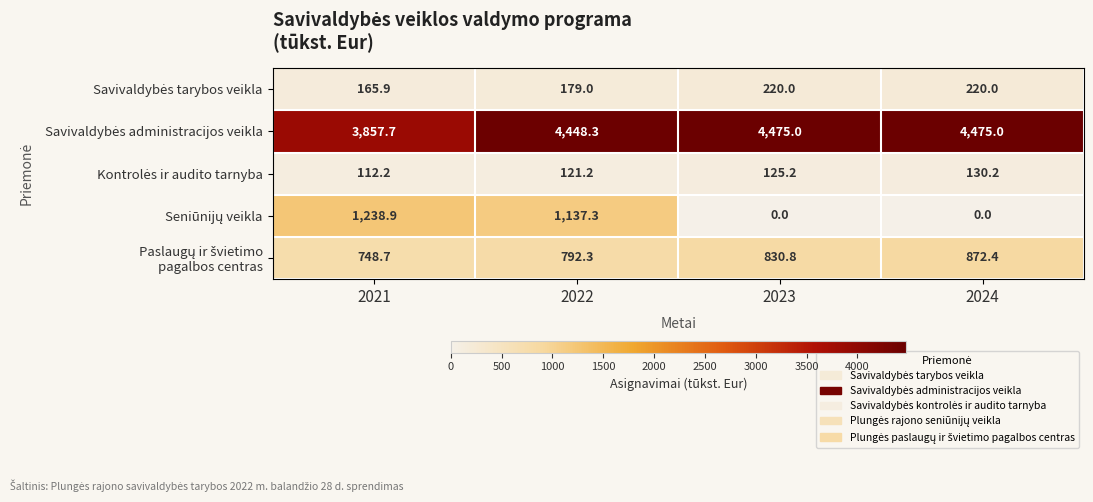

What is the maximum value shown in the chart?

4475.0